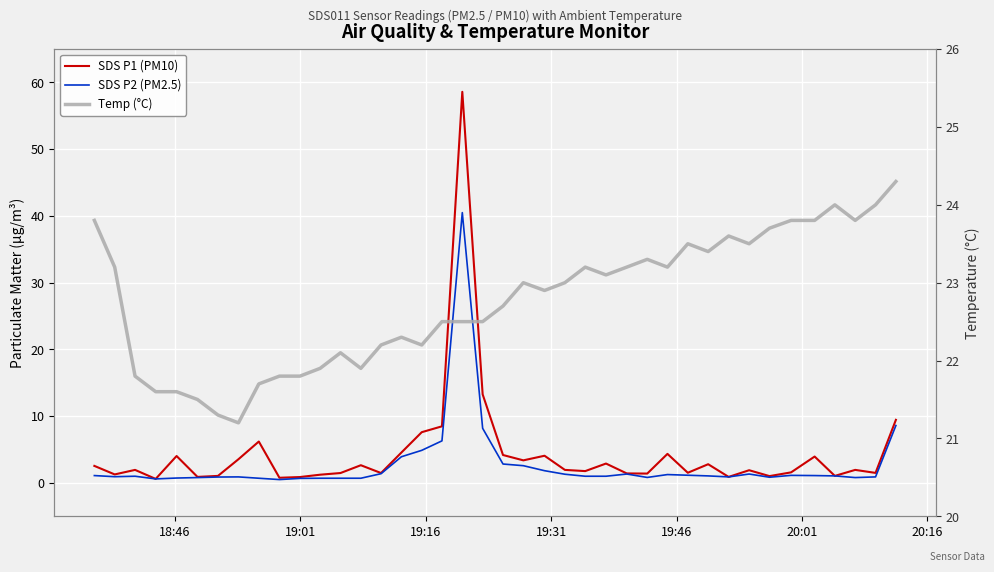

What is the value of the Temp (°C) point at the 9th from the left?

21.7